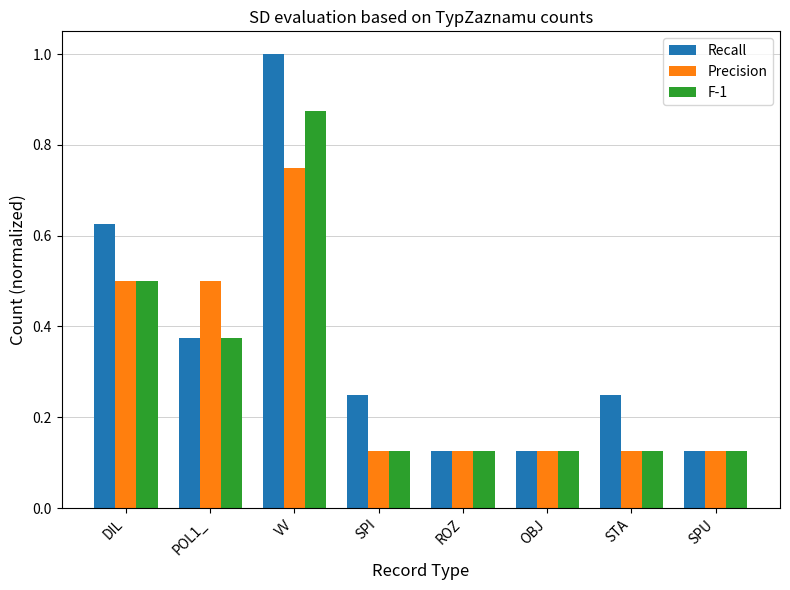

Which category has the highest value in the F-1 series?

VV